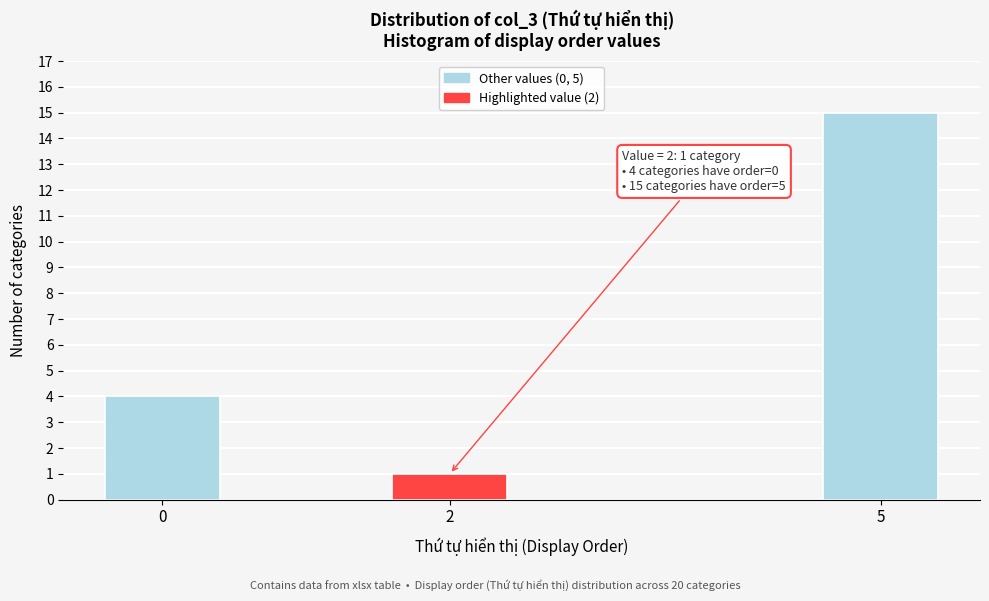

Reading right to left, list all the values displayed in this chart.

15	1	4